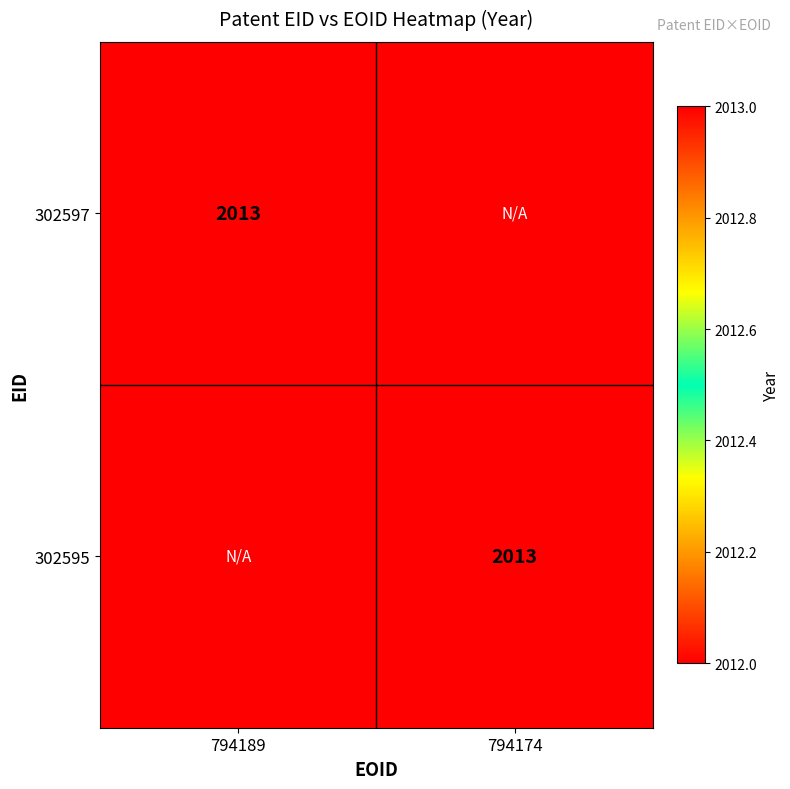

Which has a higher value, 794189 or 794174?

794189